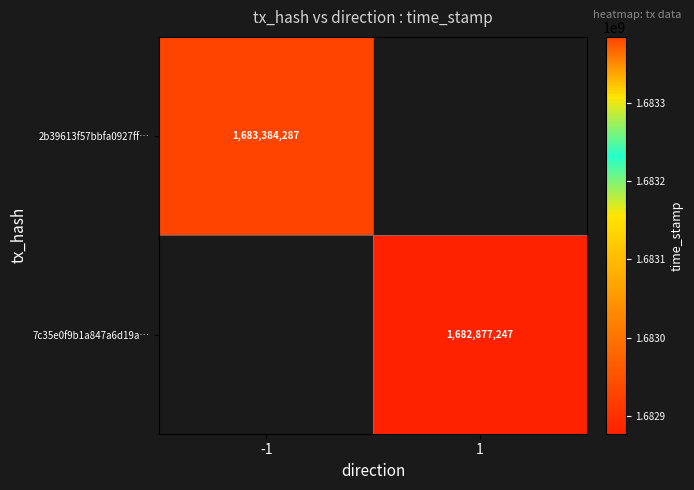

Is it true that 2b39613f57bbfa0927ff… equals 1683384287 at -1?

True